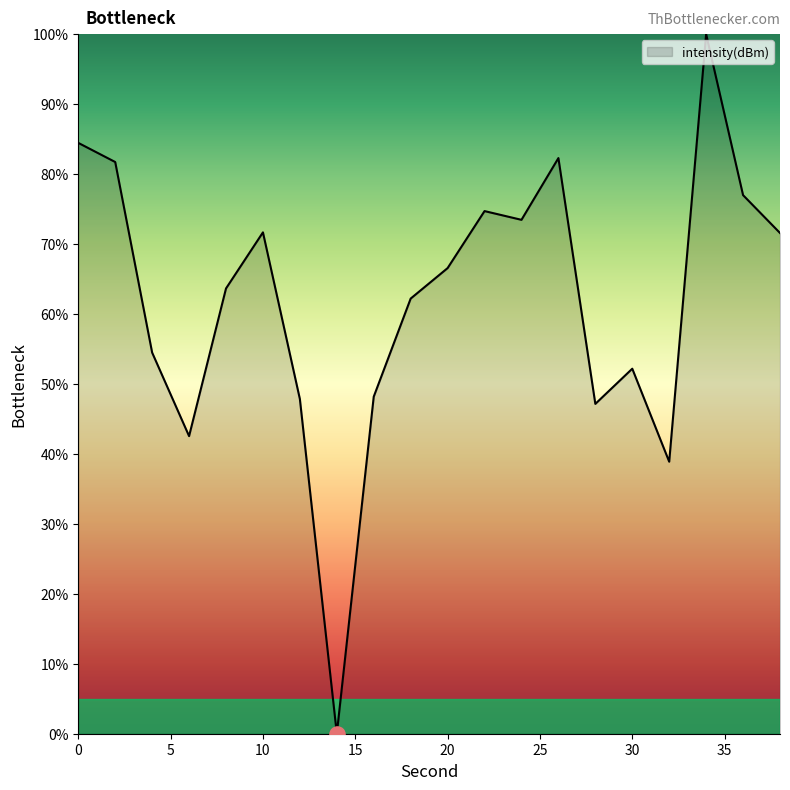

What is the difference between the maximum and minimum values?

100.0